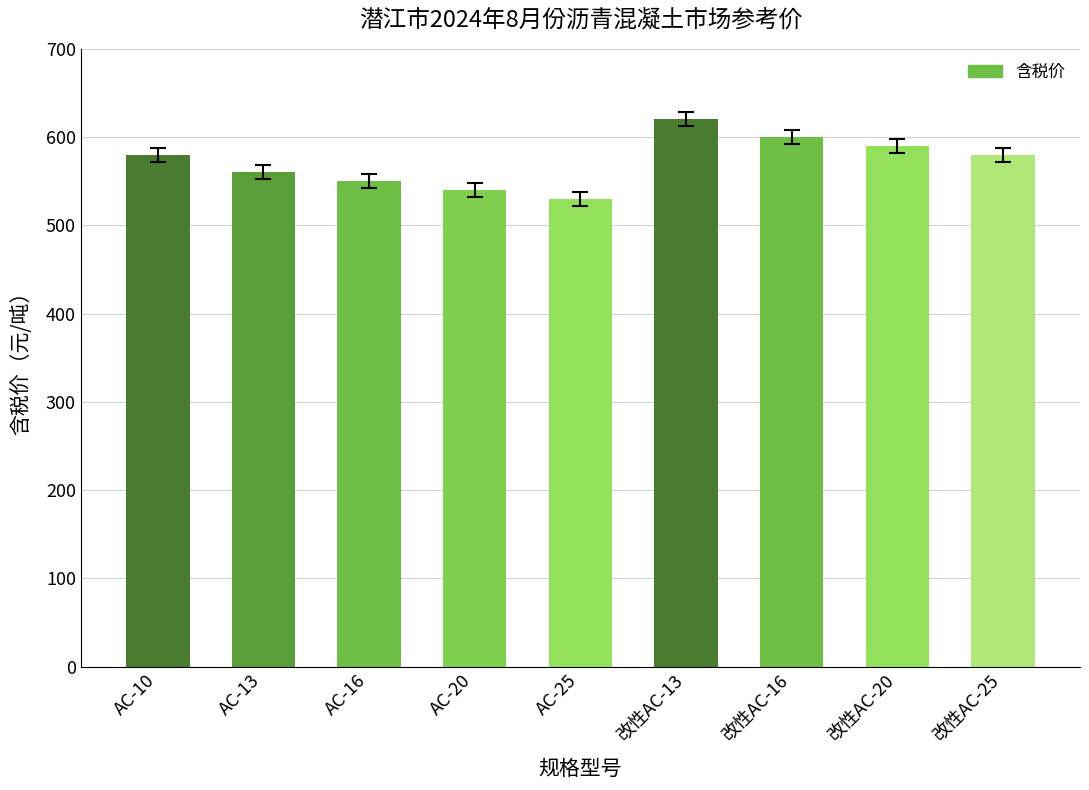

What is the maximum value shown in the chart?

620